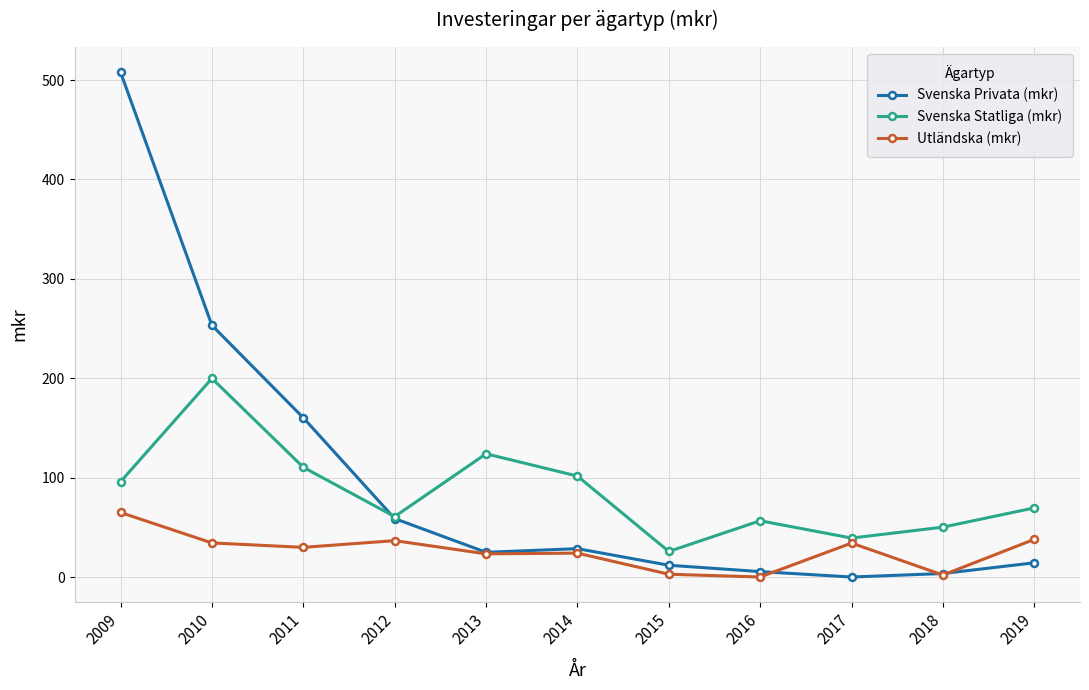

How many distinct data groups are displayed?

3